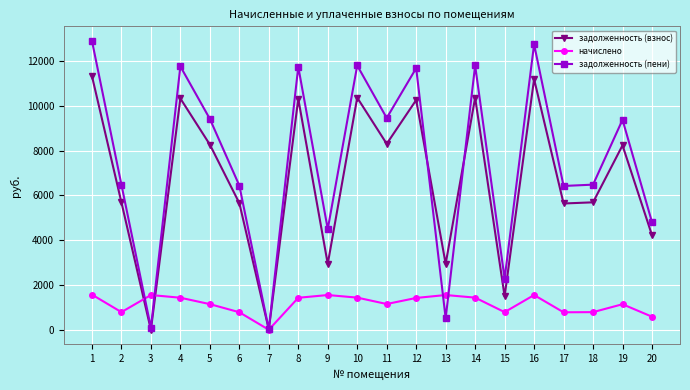

Which category has the highest value across all series?

1